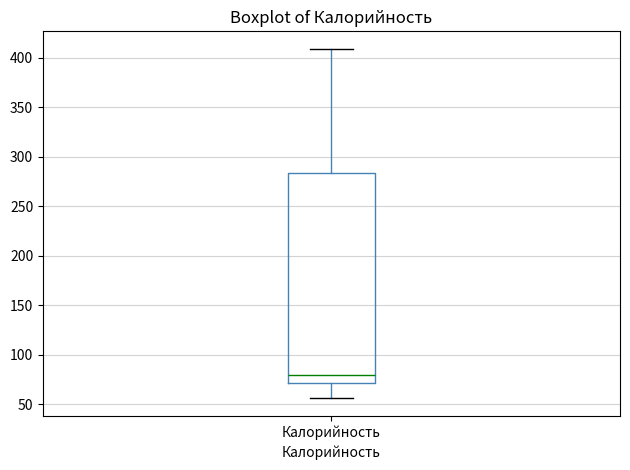

Read this box plot against the y-axis: the position of the median line, the range covered by the box, and the ends of both whiskers. The values are not printed on the chart, so give them approximately, as read against the axis.

median 80, box 70 to 285, whiskers 55 to 410